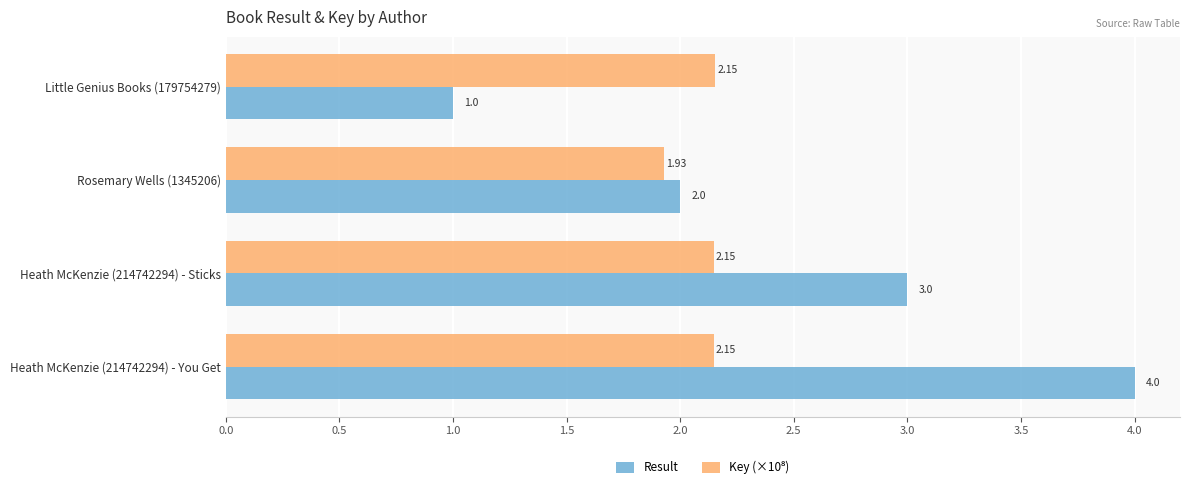

Rank the categories by Result value from highest to lowest.

Heath McKenzie (214742294) - You Get, Heath McKenzie (214742294) - Sticks, Rosemary Wells (1345206), Little Genius Books (179754279)